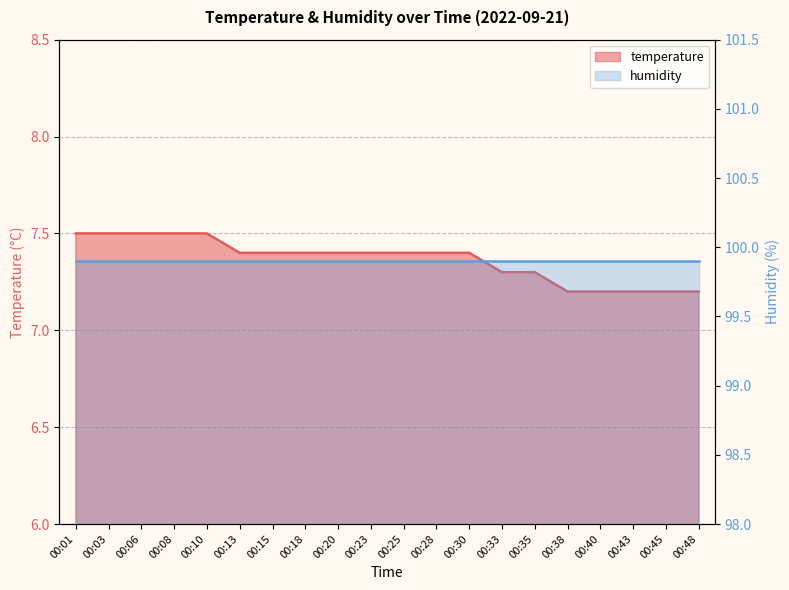

What is the value of the 15th point from the left?

7.3